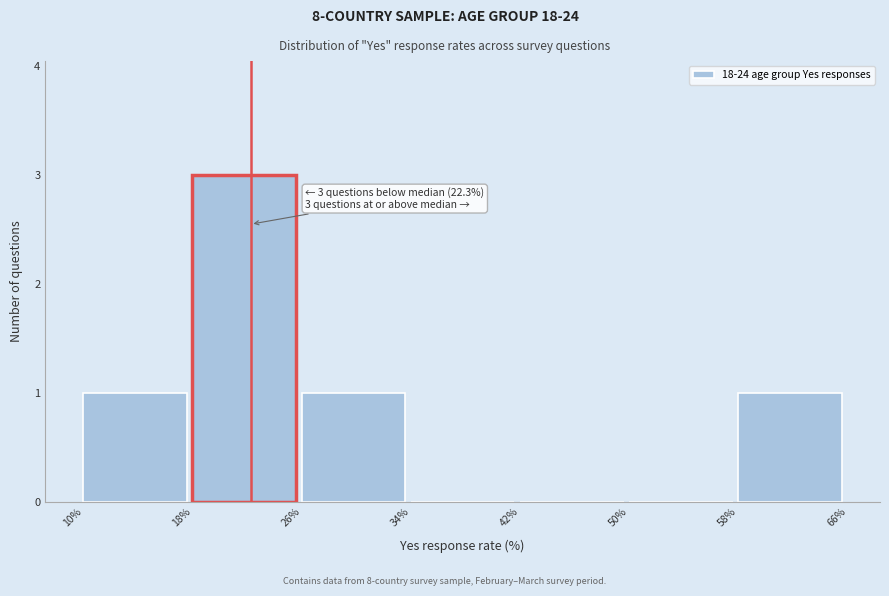

Which range on the x-axis has the tallest bar?

18% to 26%